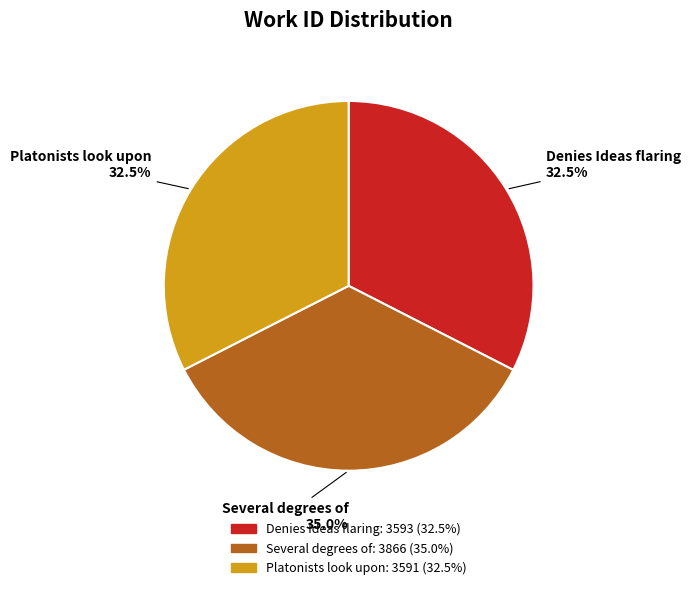

Is it true that Platonists look upon is 24% of the pie?

False